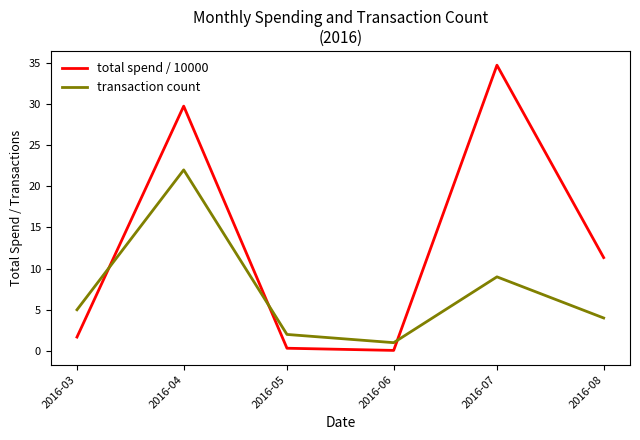

Rank the series by their average value, from highest to lowest.

total spend / 10000, transaction count